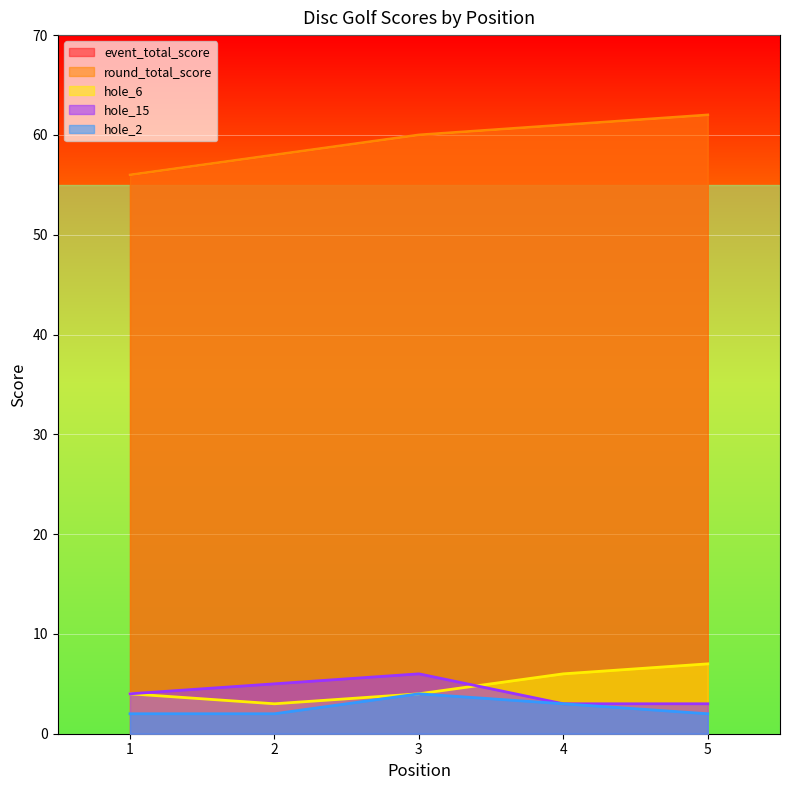

List the series in order of their peak value, highest first.

event_total_score, round_total_score, hole_6, hole_15, hole_2